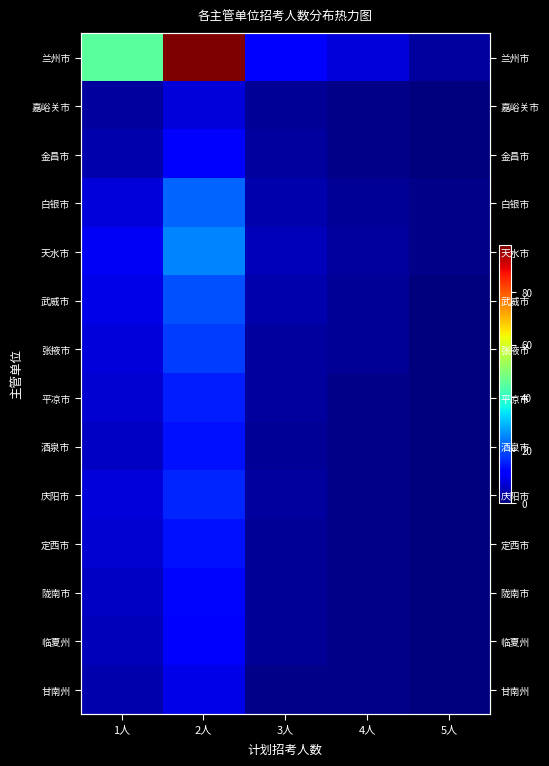

Between 1人 and 2人, which series saw the biggest shift?

兰州市